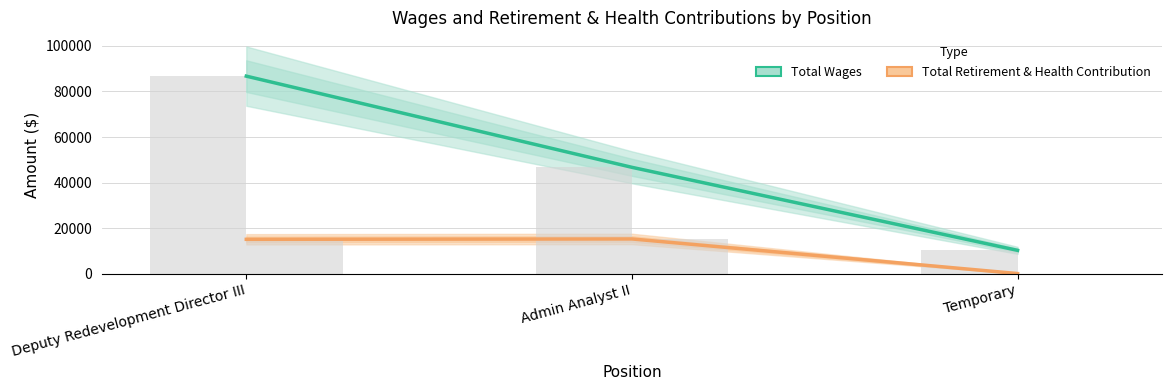

What is the maximum value for Total Wages?

86694